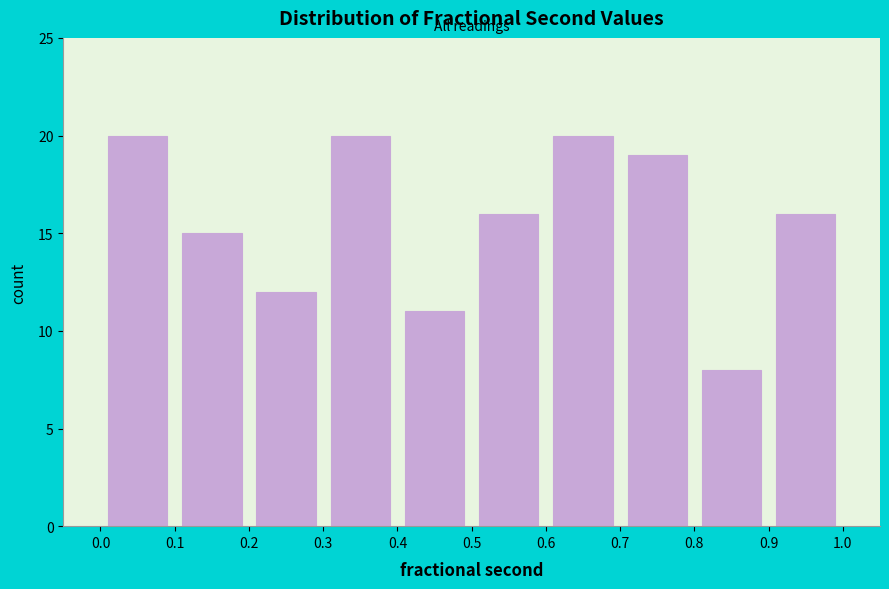

Reading left to right, list every bar in this chart as the range it spans on the x-axis followed by its height. The values are not printed on the chart, so give them approximately, as read against the axis.

0.0 to 0.1: 20
0.1 to 0.2: 15
0.2 to 0.3: 12
0.3 to 0.4: 20
0.4 to 0.5: 11
0.5 to 0.6: 16
0.6 to 0.7: 20
0.7 to 0.8: 19
0.8 to 0.9: 8
0.9 to 1.0: 16